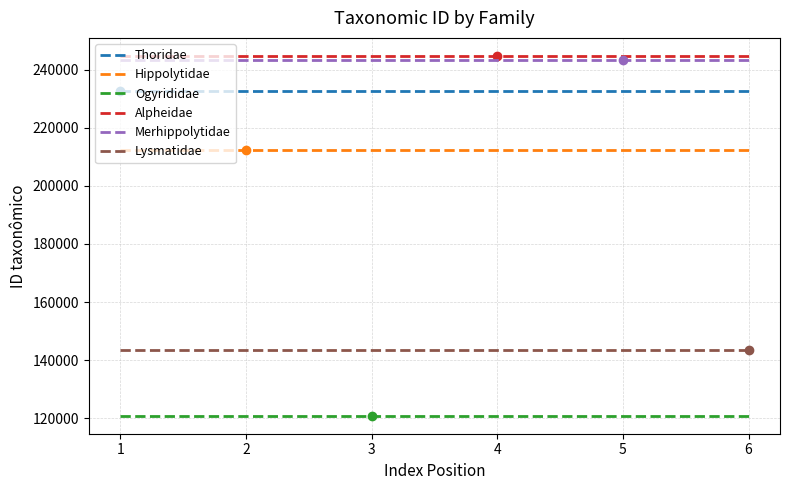

At how many categories does at least one series exceed 163955?

6